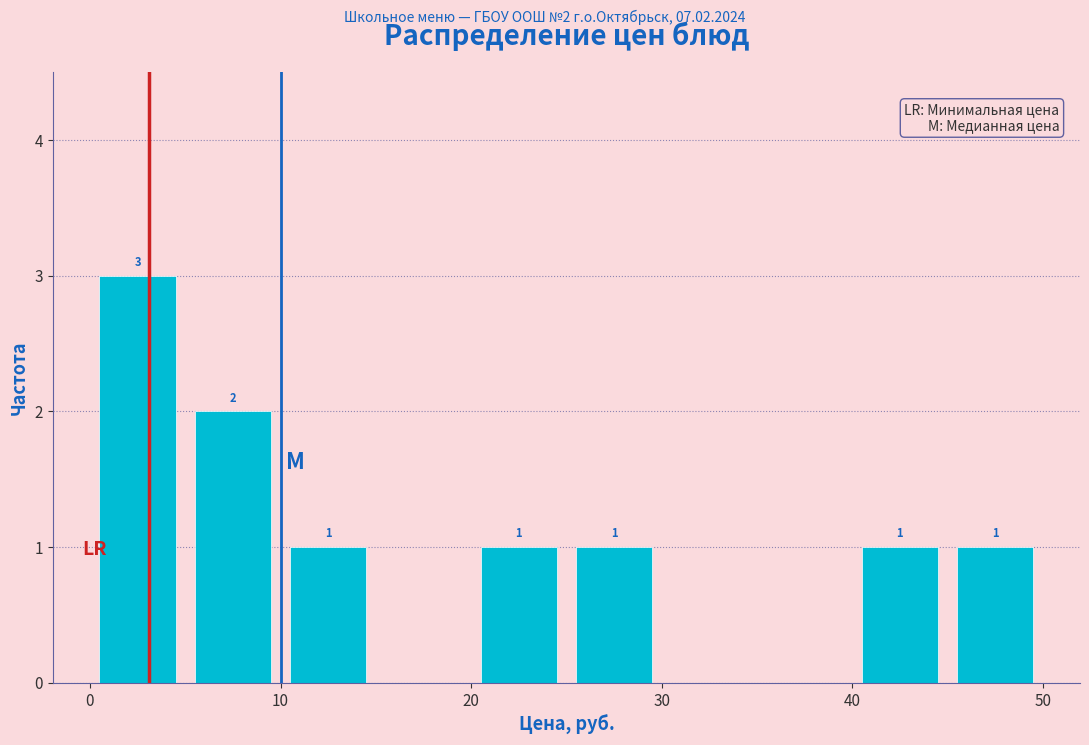

Which range on the x-axis has the tallest bar?

0 to 5